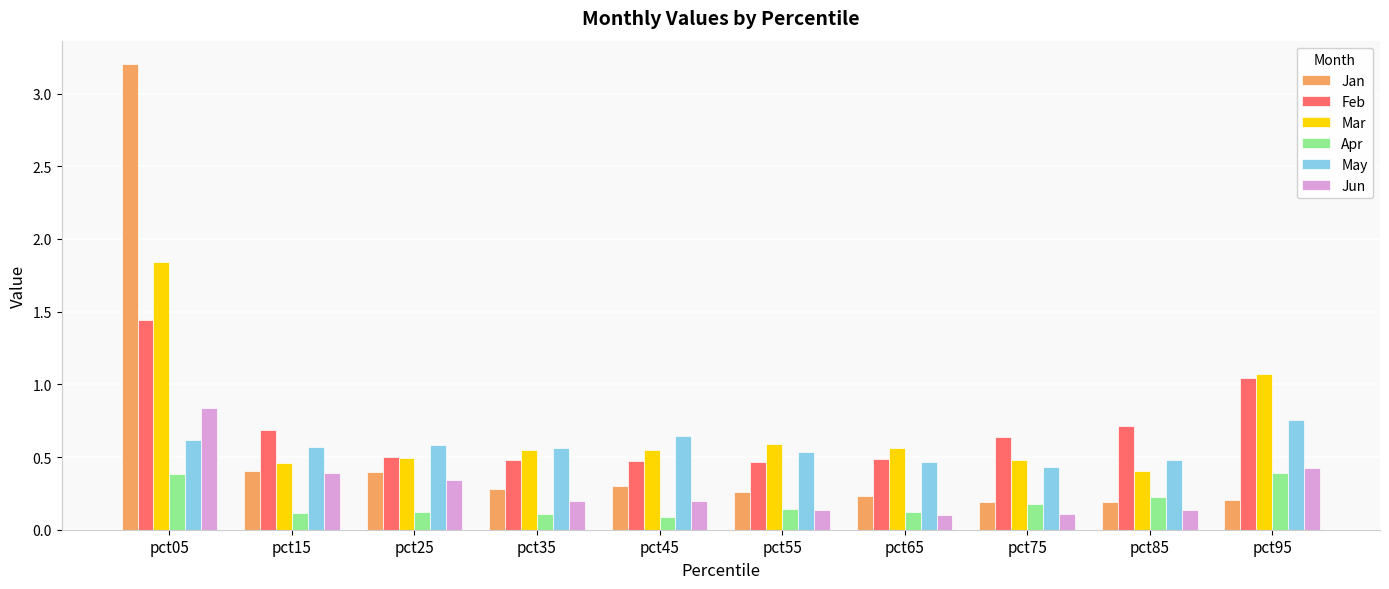

How many Jun values are between 0 and 1?

10